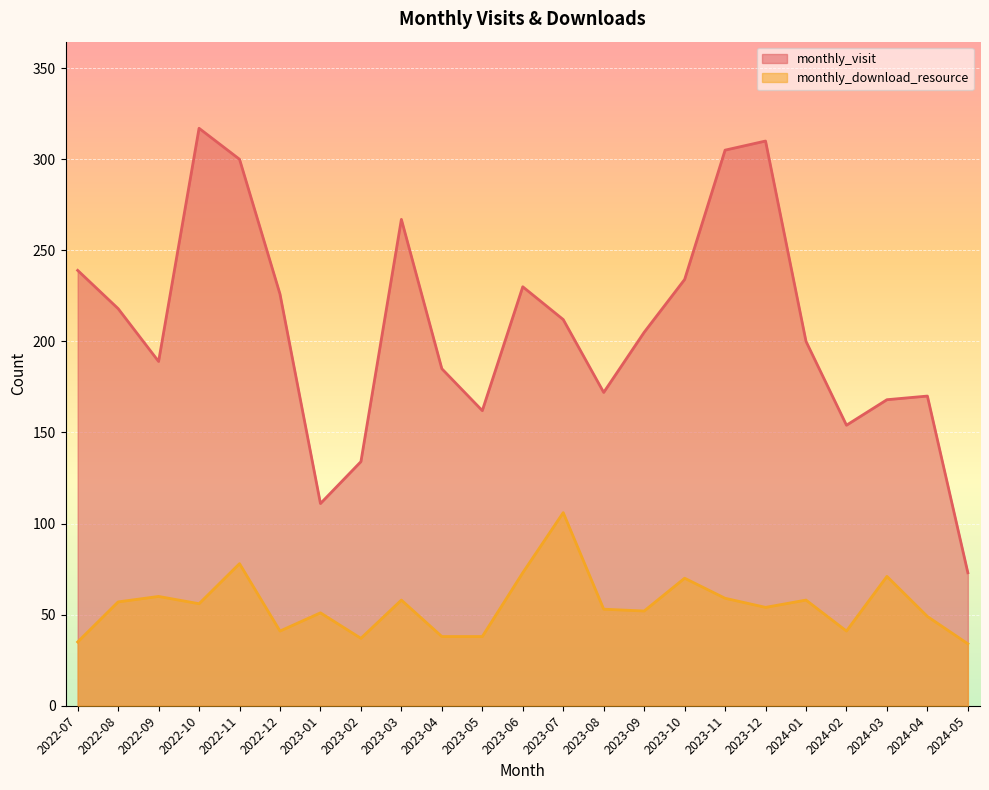

How many lines are shown in the chart?

2